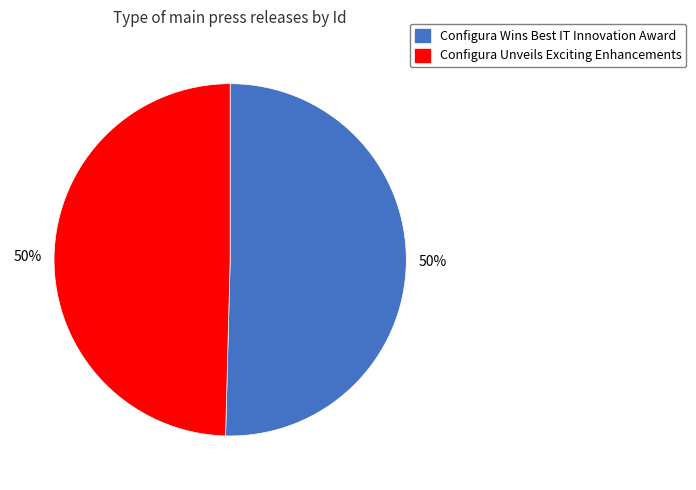

The Configura Wins Best IT Innovation Award slice represents 50% of the pie. True or false?

True